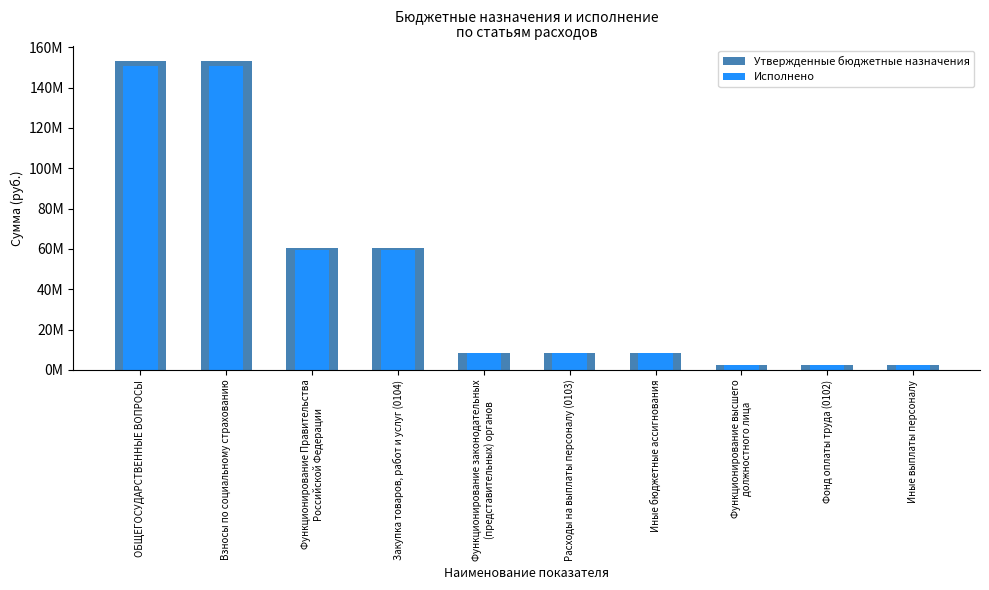

Reading left to right, what are all the values shown in this chart?

Утвержденные бюджетные назначения: ОБЩЕГОСУДАРСТВЕННЫЕ ВОПРОСЫ=153166715.7	Взносы по социальному страхованию=153166715.7	Функционирование Правительства
Российской Федерации=60368264.2	Закупка товаров, работ и услуг (0104)=60368264.2	Функционирование законодательных
(представительных) органов=8264100.0	Расходы на выплаты персоналу (0103)=8264100.0	Иные бюджетные ассигнования=8264100.0	Функционирование высшего
должностного лица=2420707.0	Фонд оплаты труда (0102)=2420707.0	Иные выплаты персоналу=2420707.0
Исполнено: ОБЩЕГОСУДАРСТВЕННЫЕ ВОПРОСЫ=150728646.6	Взносы по социальному страхованию=150728646.6	Функционирование Правительства
Российской Федерации=59302182.3	Закупка товаров, работ и услуг (0104)=59302182.3	Функционирование законодательных
(представительных) органов=8263921.8	Расходы на выплаты персоналу (0103)=8263921.8	Иные бюджетные ассигнования=8263921.8	Функционирование высшего
должностного лица=2420707.0	Фонд оплаты труда (0102)=2420707.0	Иные выплаты персоналу=2420707.0